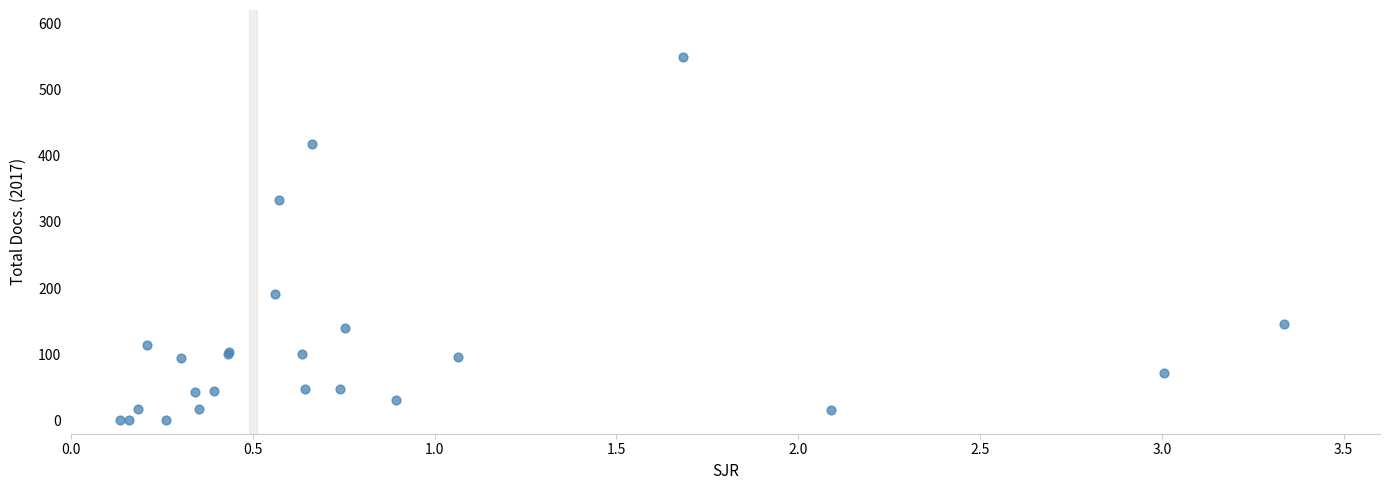

What Y value in the scatter plot is closest to 274?

333